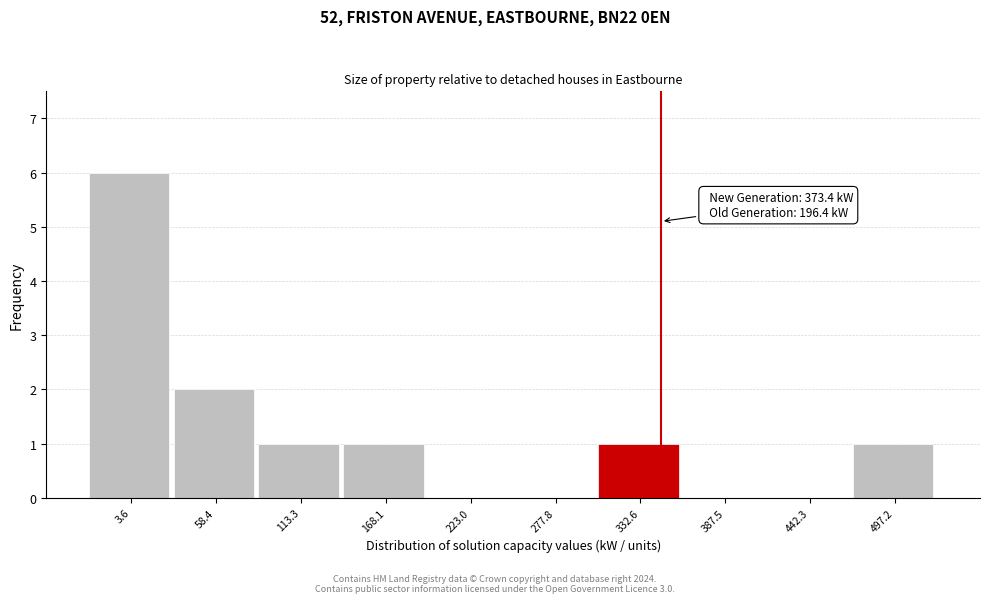

Reading right to left, what are all the values shown in this chart?

497.2=1	442.3=0	387.5=0	332.6=1	277.8=0	223.0=0	168.1=1	113.3=1	58.4=2	3.6=6